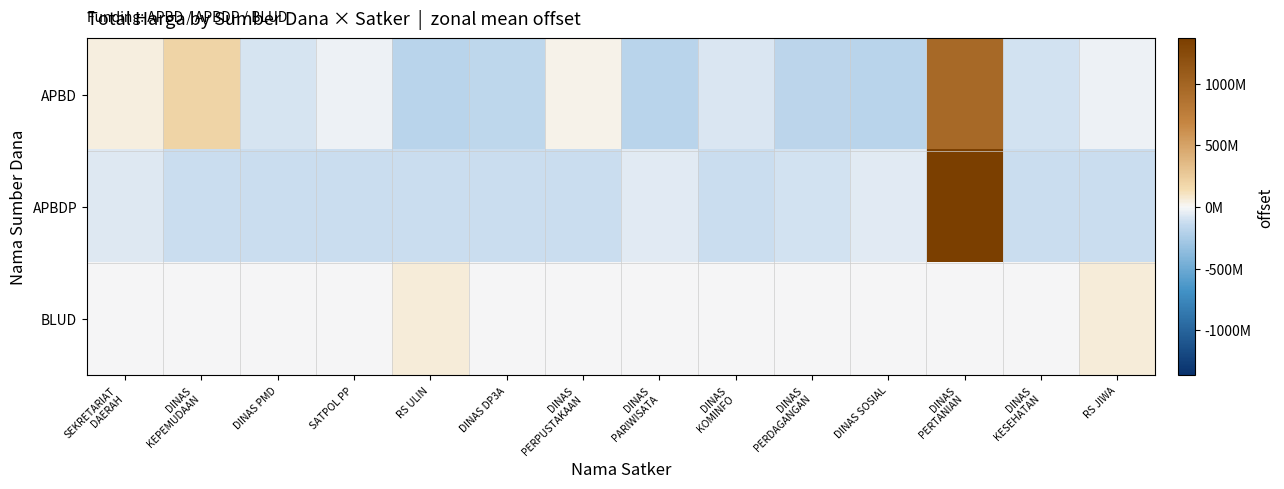

Which series changed the most between SEKRETARIAT DAERAH and SATPOL PP?

APBD